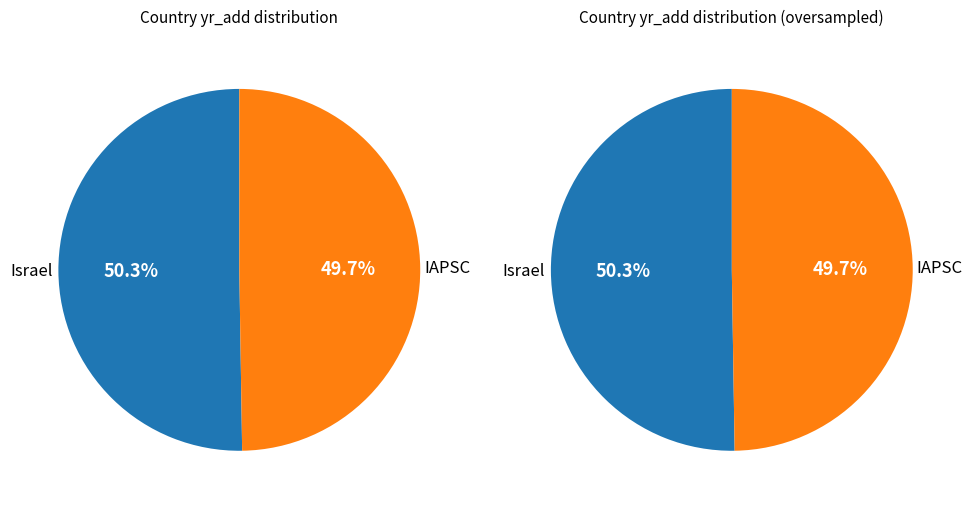

What percentage is the Israel slice, to the nearest percent?

50%